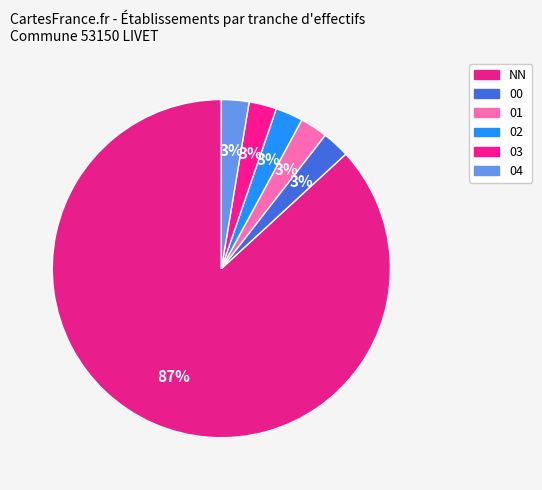

Does NN represent more than half of the total?

Yes